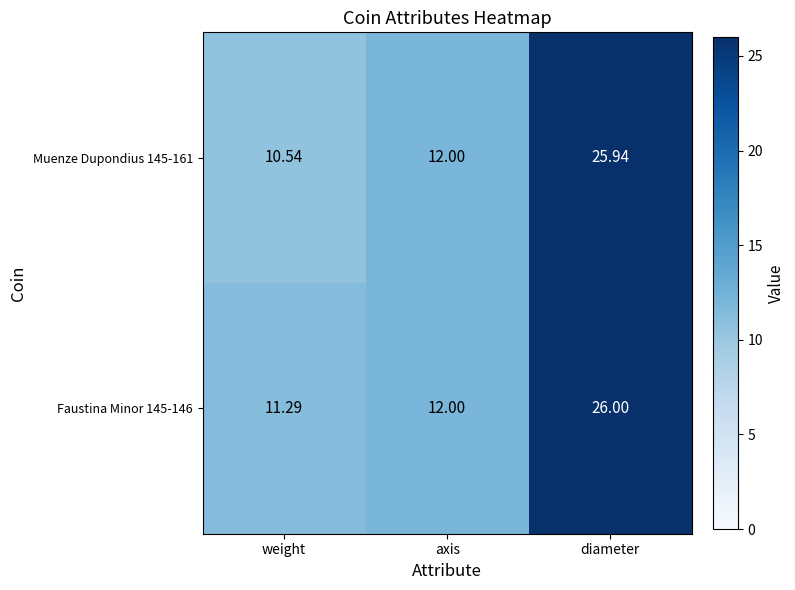

Rank the categories by Faustina Minor 145-146 value from lowest to highest.

weight, axis, diameter